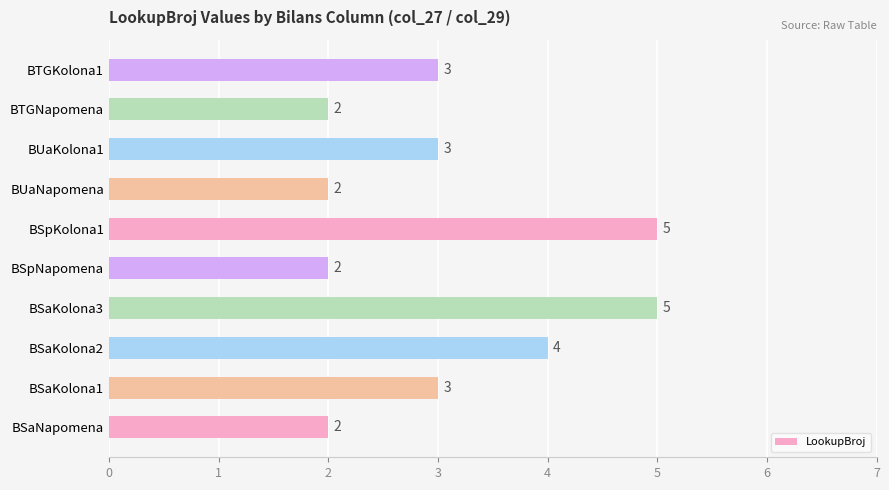

Reading top to bottom, what are all the values shown in this chart?

BTGKolona1=3	BTGNapomena=2	BUaKolona1=3	BUaNapomena=2	BSpKolona1=5	BSpNapomena=2	BSaKolona3=5	BSaKolona2=4	BSaKolona1=3	BSaNapomena=2